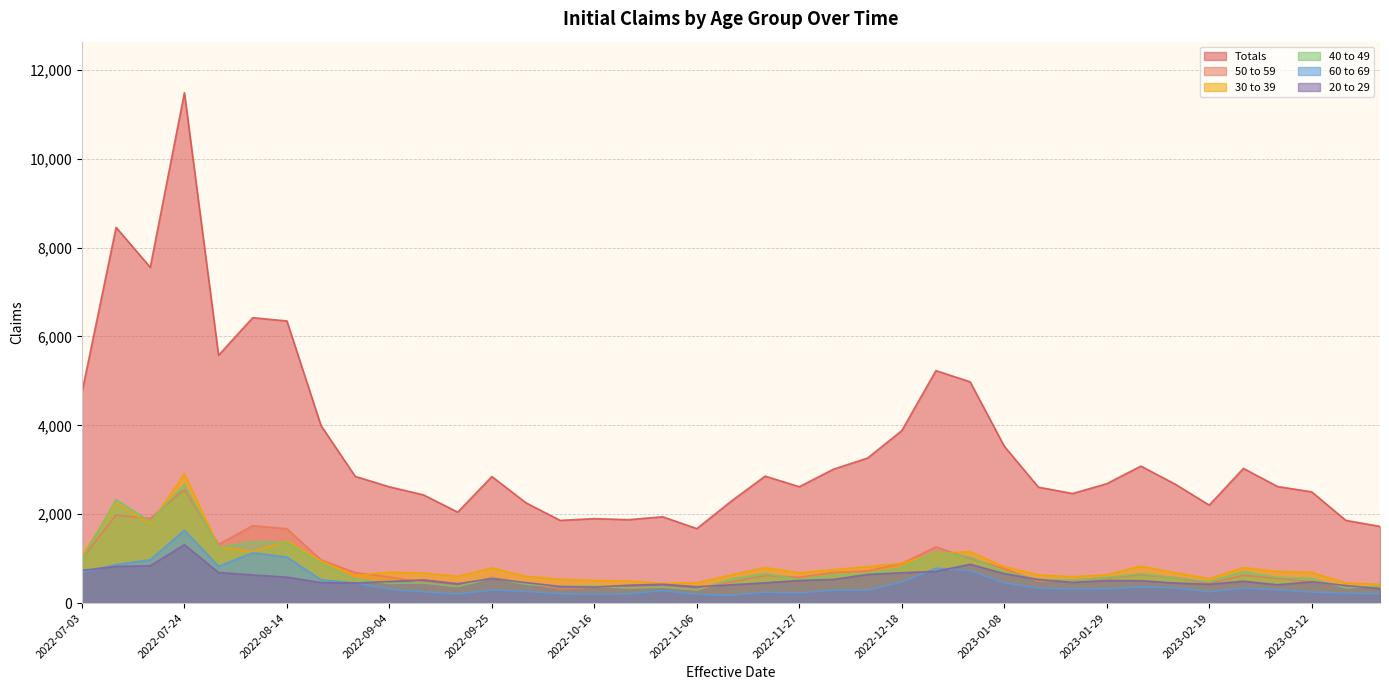

How many lines are shown in the chart?

6